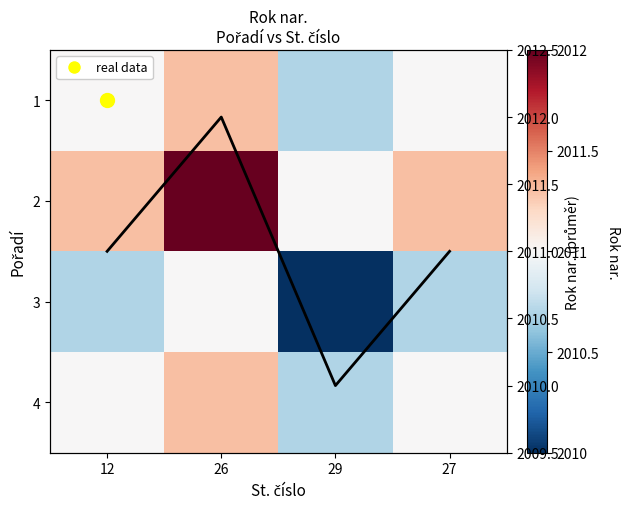

How many categories are shown in the chart?

4